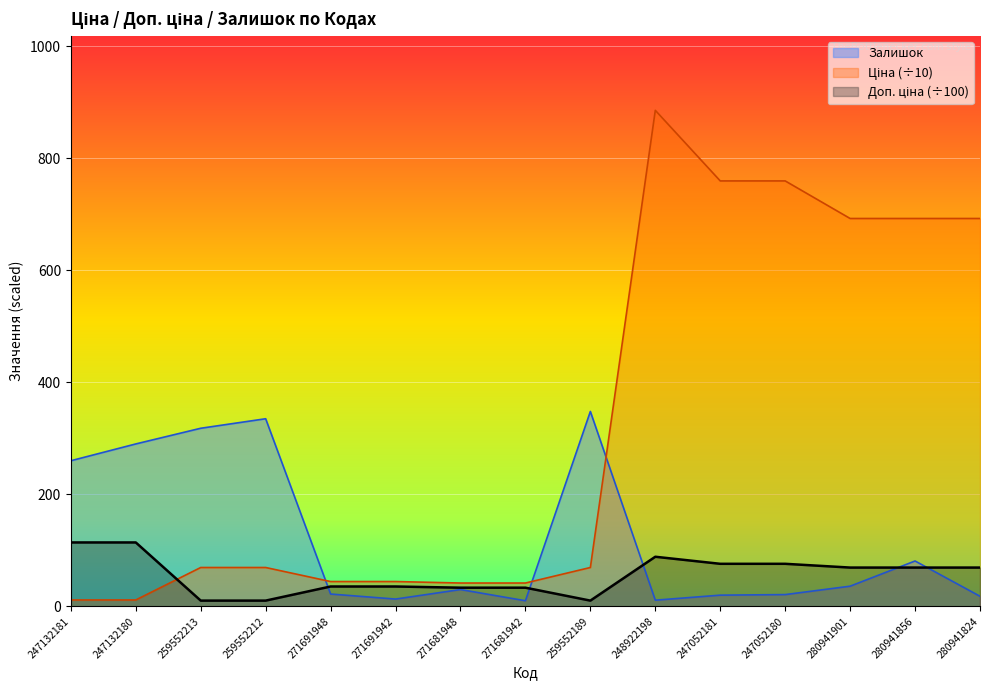

How many intersections are there between Залишок and Доп. ціна?

5